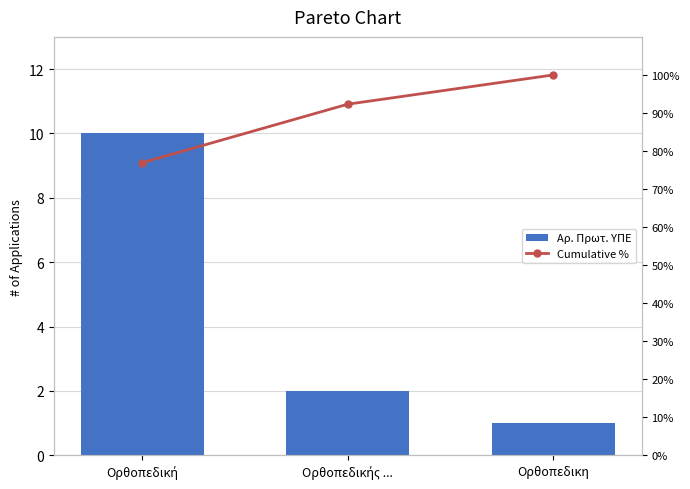

At how many categories does at least one series exceed 29?

3